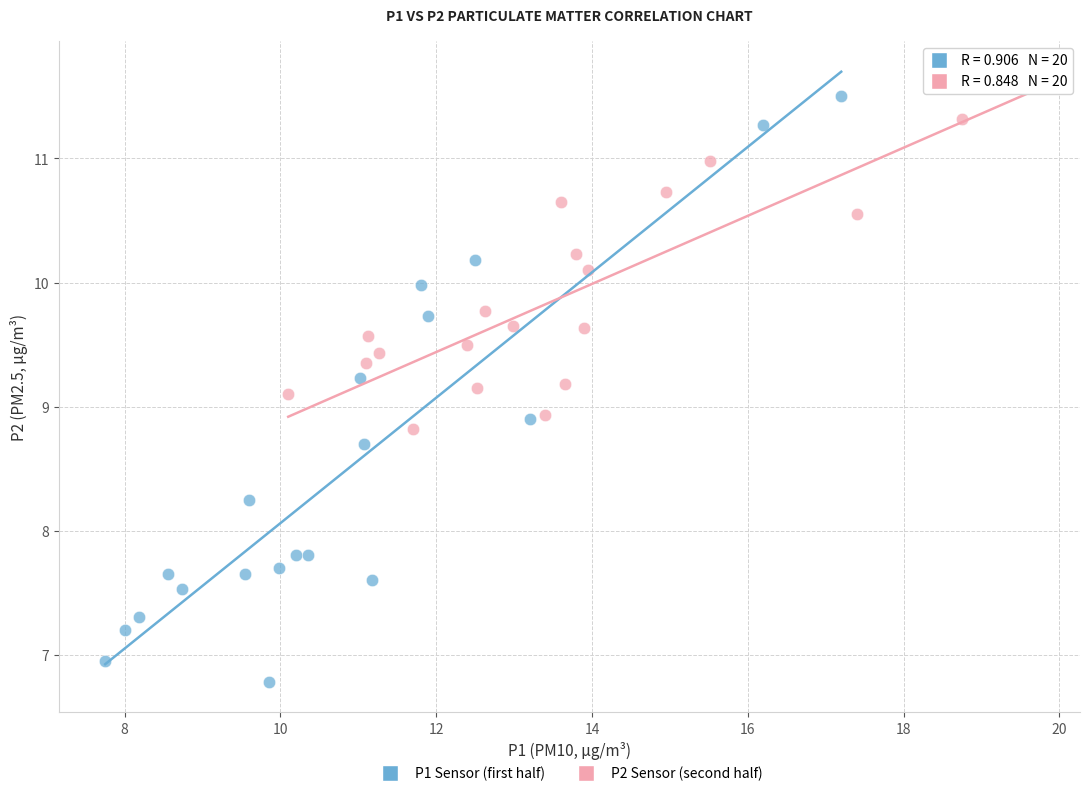

Which series has the largest Y range (max minus min)?

P1 Sensor (first half)